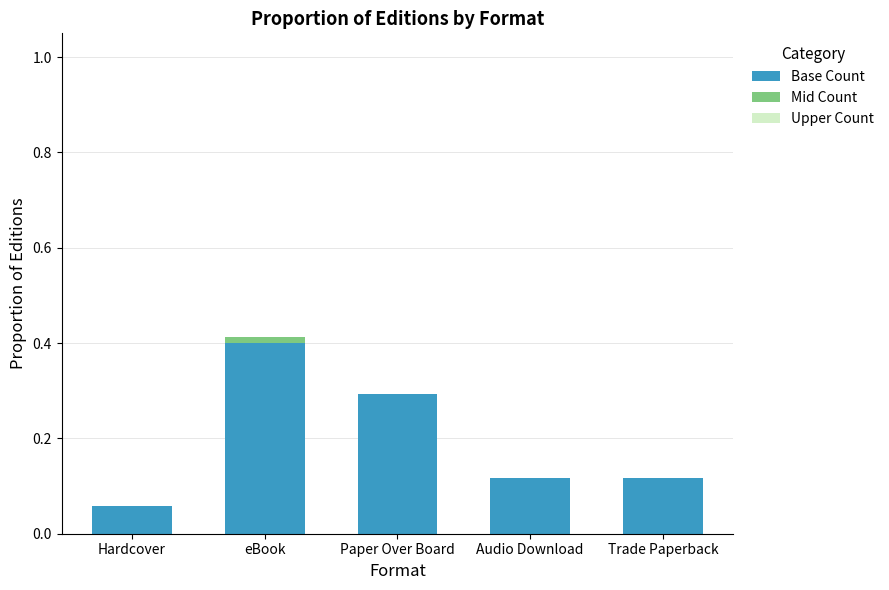

True or false: Base Count has a value of 0.4 at eBook.

True